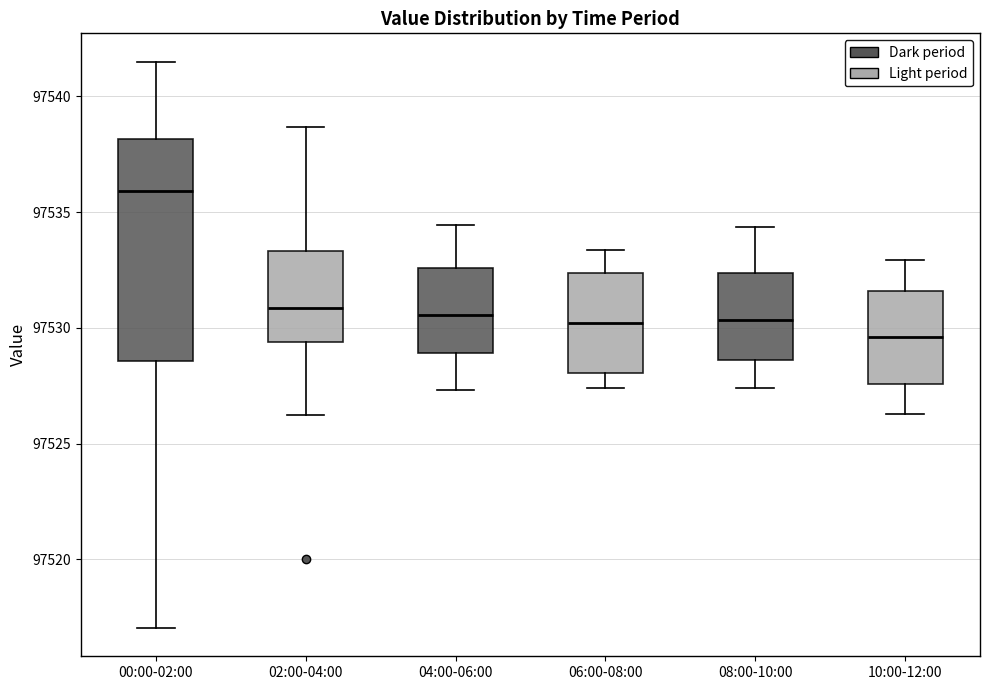

Reading left to right, read every box against the y-axis: the position of its median line, the range the box covers, and the ends of its whiskers. The values are not printed on the chart, so give them approximately, as read against the axis.

00:00-02:00: median 97536.0, box 97528.5 to 97538.0, whiskers 97517.0 to 97541.5
02:00-04:00: median 97531.0, box 97529.5 to 97533.5, whiskers 97526.0 to 97538.5
04:00-06:00: median 97530.5, box 97529.0 to 97532.5, whiskers 97527.5 to 97534.5
06:00-08:00: median 97530.0, box 97528.0 to 97532.5, whiskers 97527.5 to 97533.5
08:00-10:00: median 97530.5, box 97528.5 to 97532.5, whiskers 97527.5 to 97534.5
10:00-12:00: median 97529.5, box 97527.5 to 97531.5, whiskers 97526.5 to 97533.0